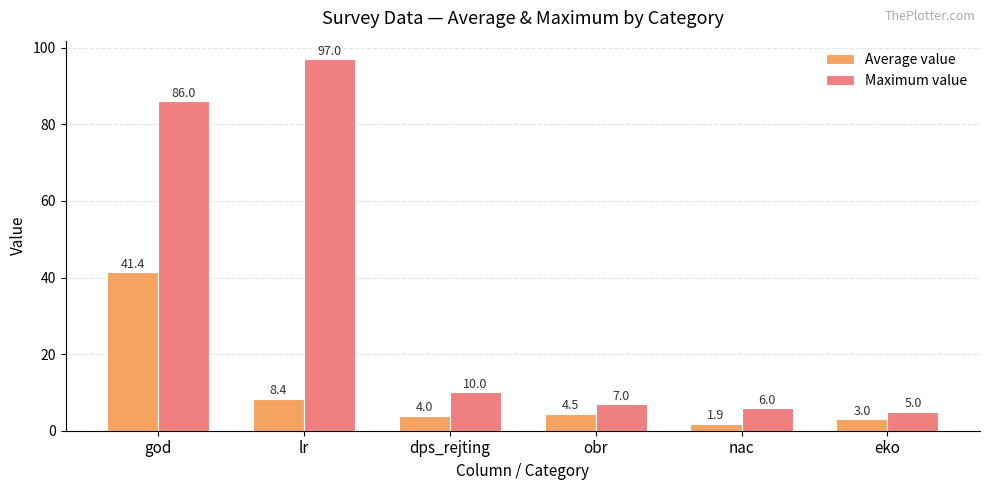

What is the label of the 3rd bar from the left?

dps_rejting